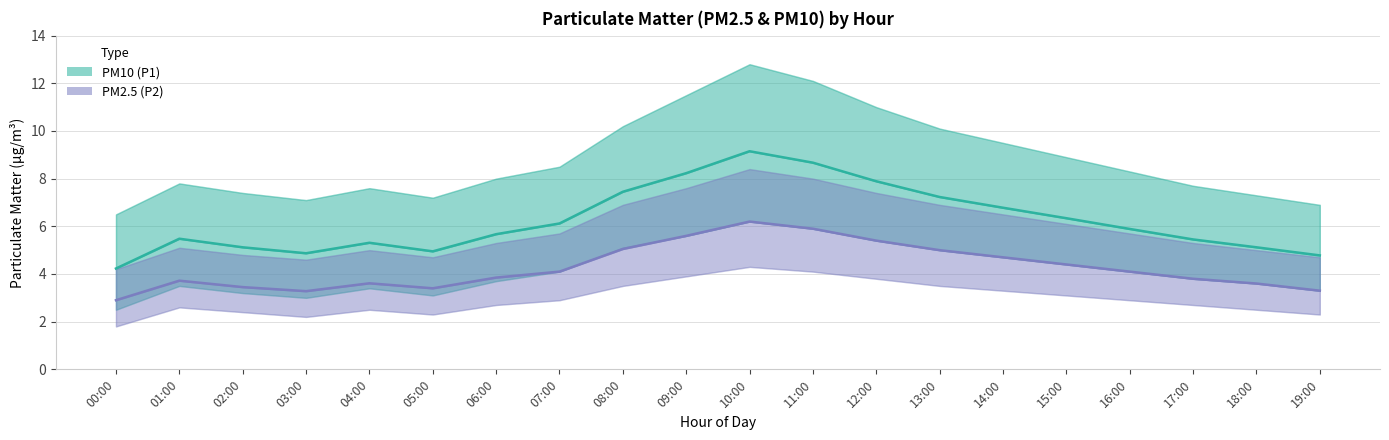

What is the average value of the PM10 (P1) series?

6.2